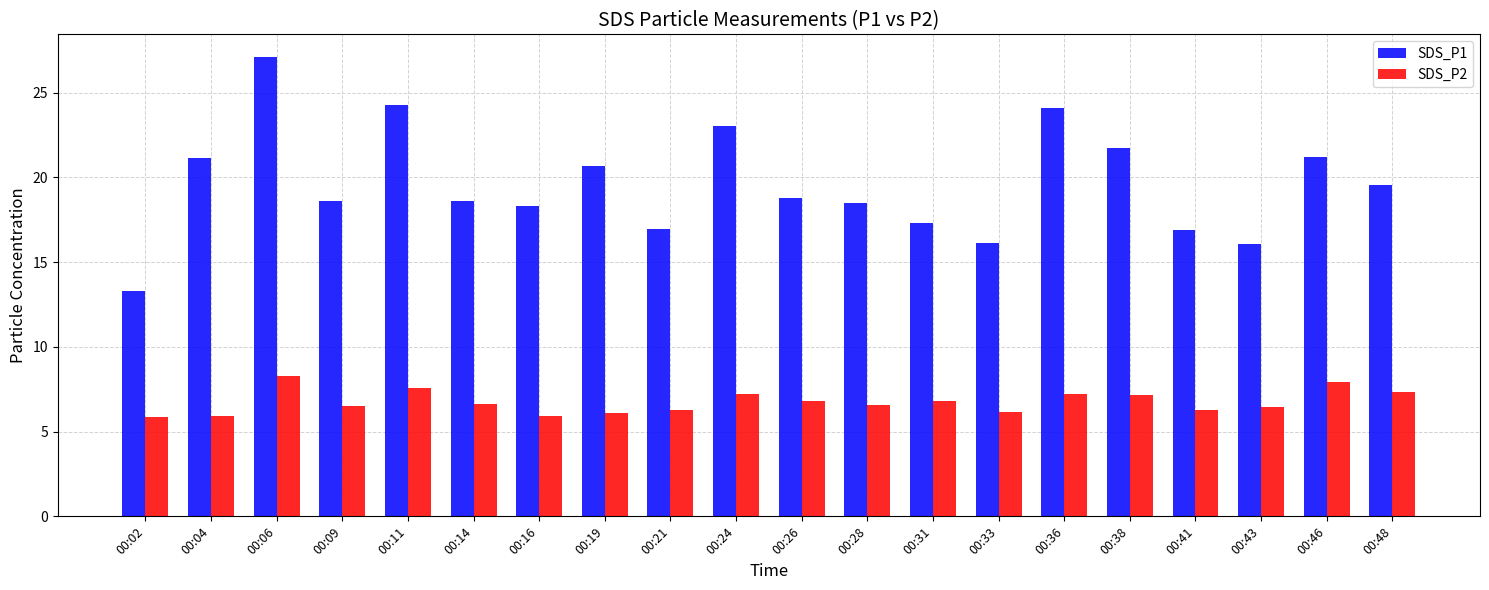

At how many categories does at least one series exceed 9?

20